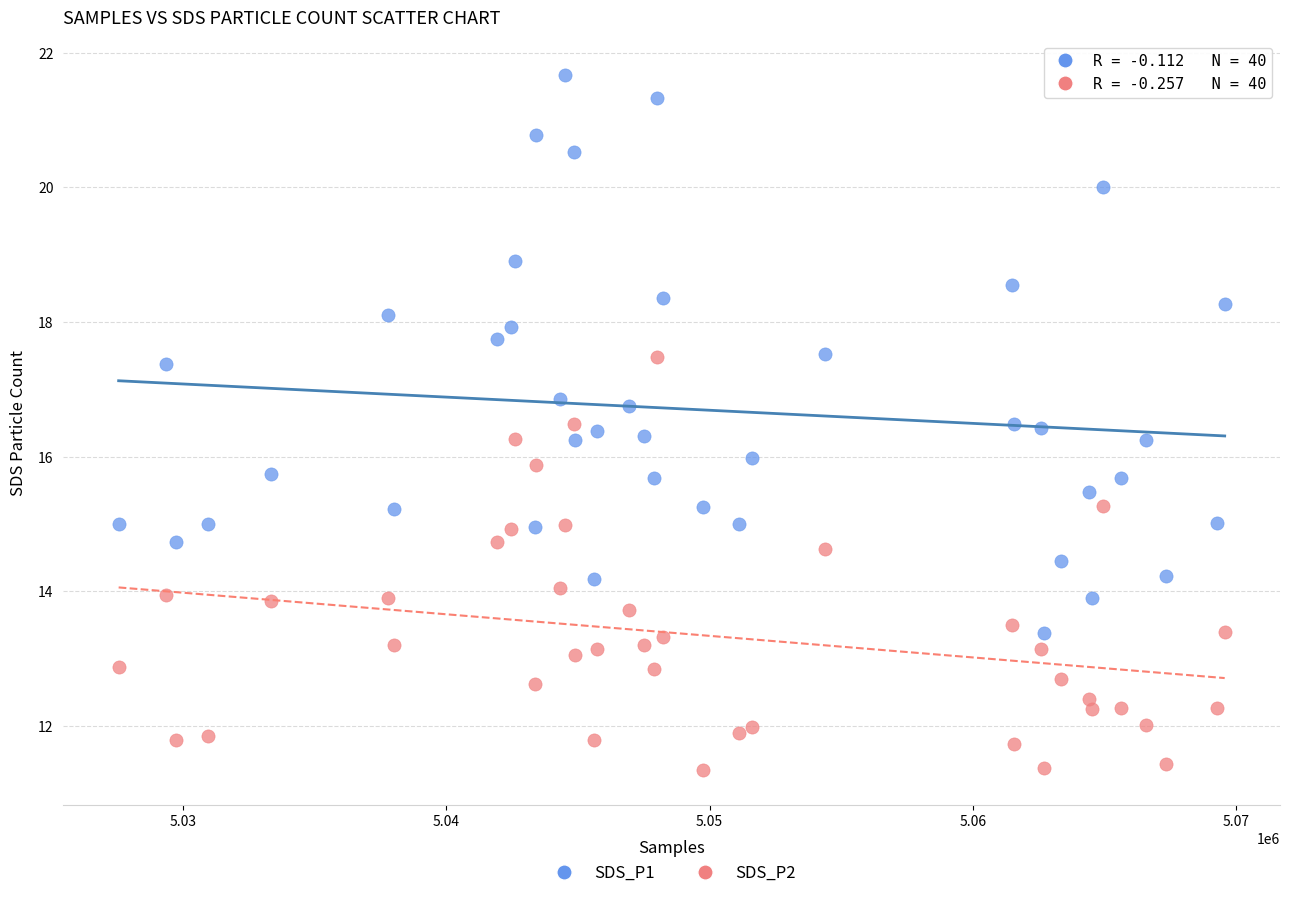

Which series contains the lowest Y value?

SDS_P2